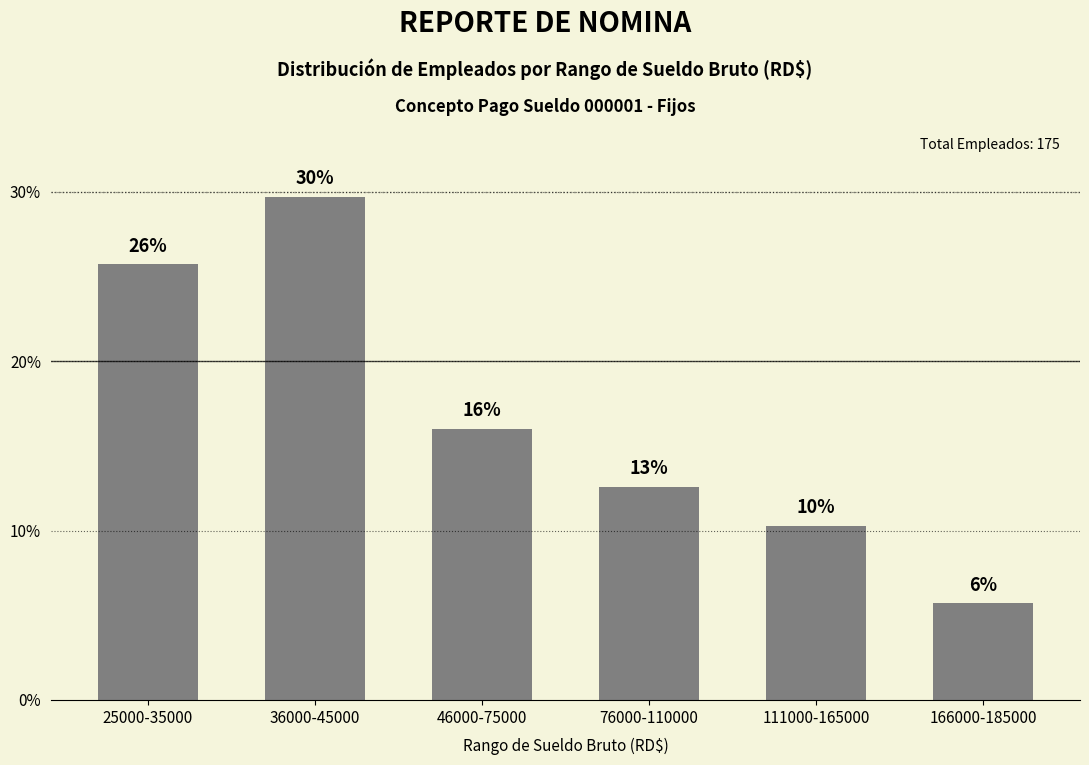

Rank the categories by value from highest to lowest.

36000-45000, 25000-35000, 46000-75000, 76000-110000, 111000-165000, 166000-185000